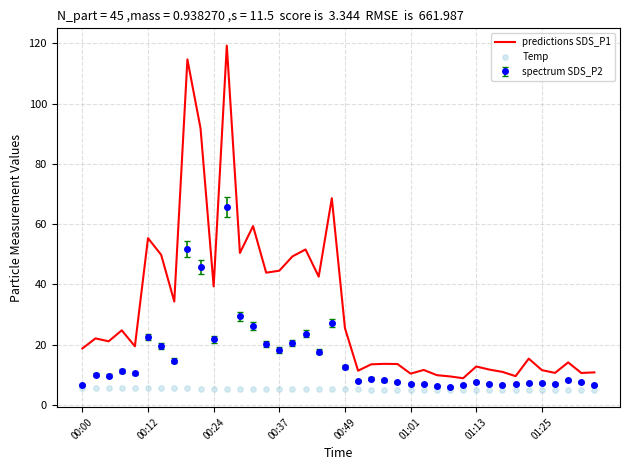

At which category is the sum across all series the highest?

11